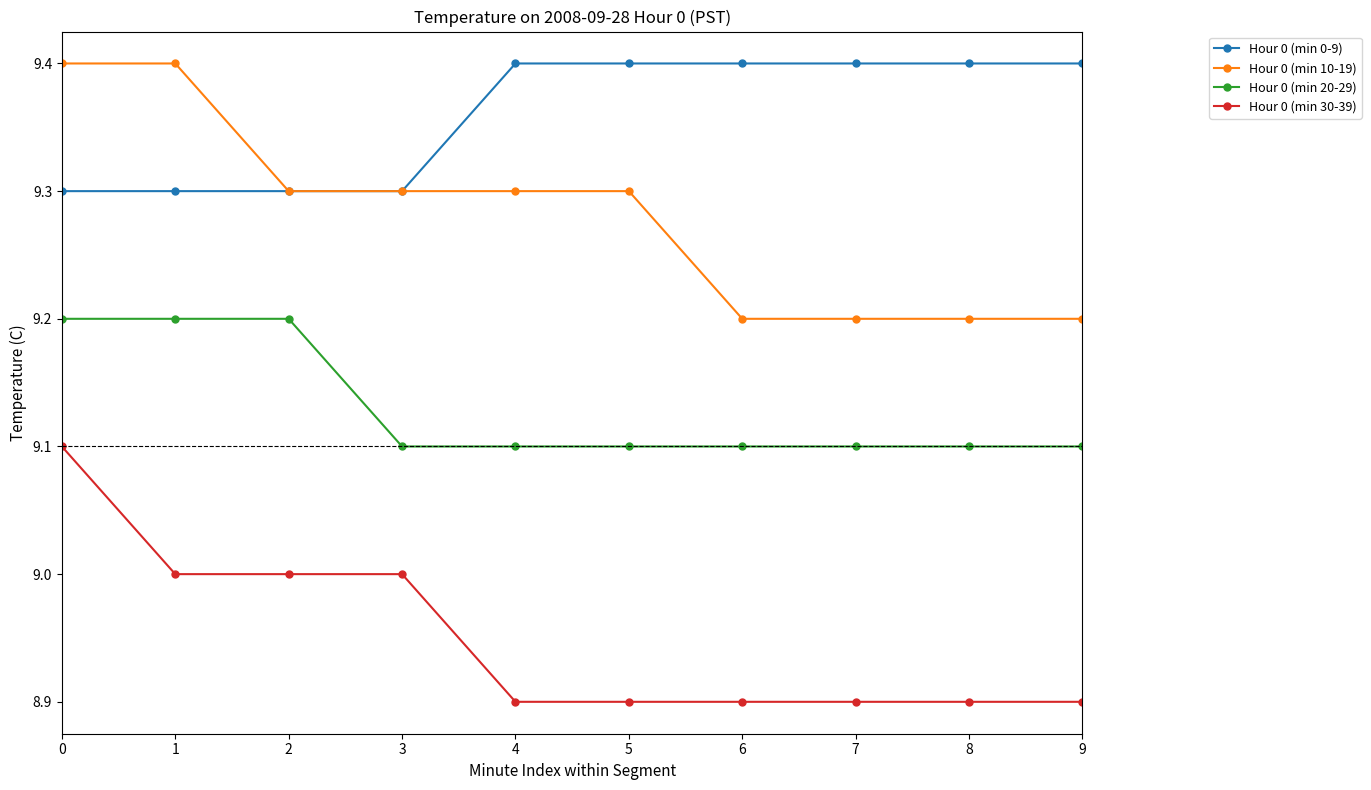

Which series has the largest total across all categories?

Hour 0 (min 0-9)